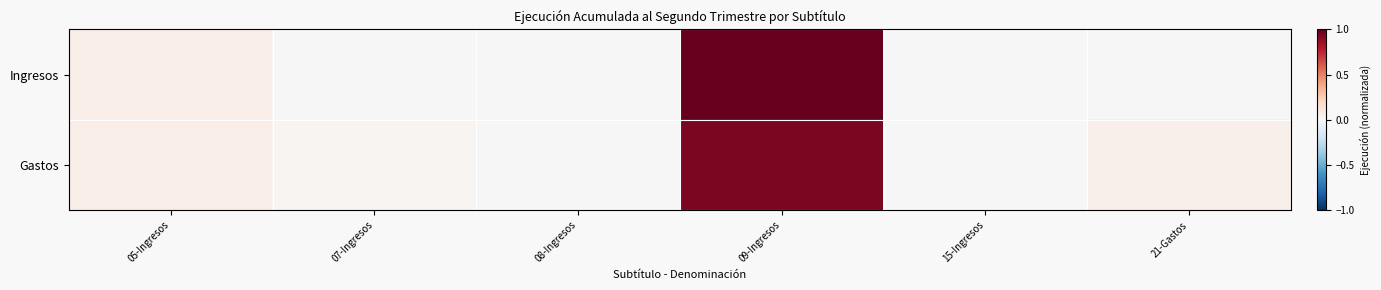

Rank the series by their maximum value, from highest to lowest.

Ingresos, Gastos